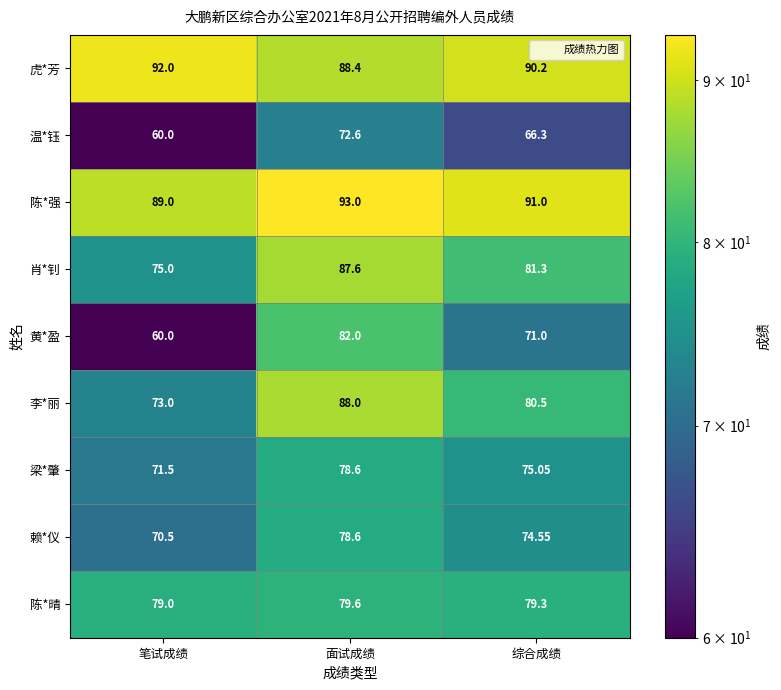

At which category is the sum across all series the highest?

面试成绩